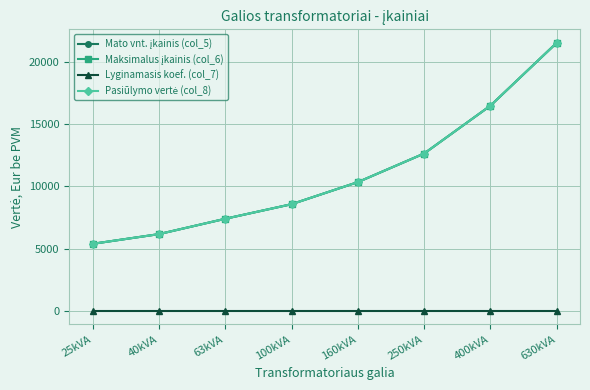

At which category is the sum across all series the highest?

630kVA